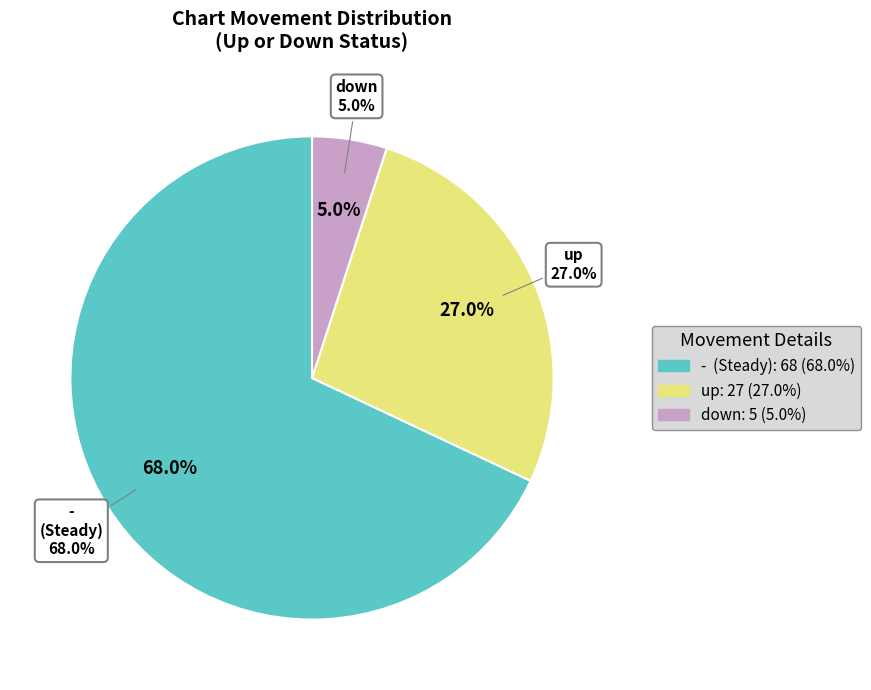

Which has a higher value, - or down?

-